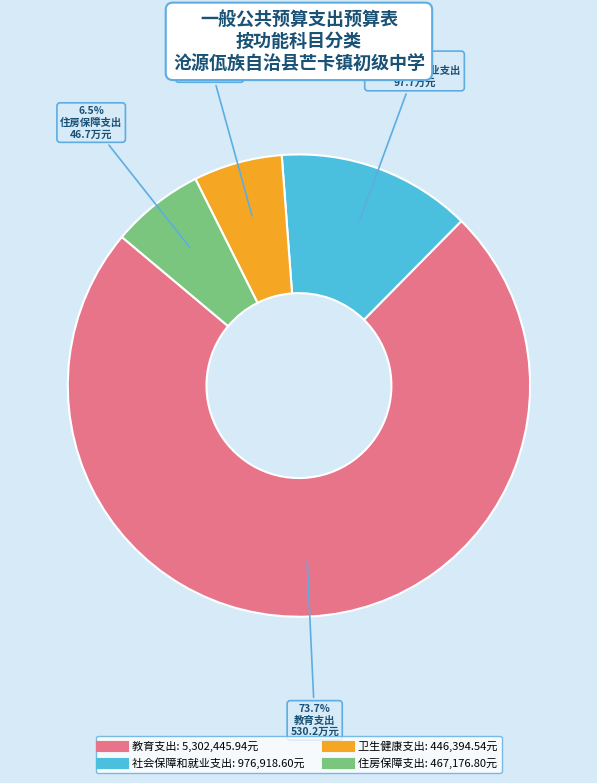

Is it true that 卫生健康支出 is 6% of the pie?

True